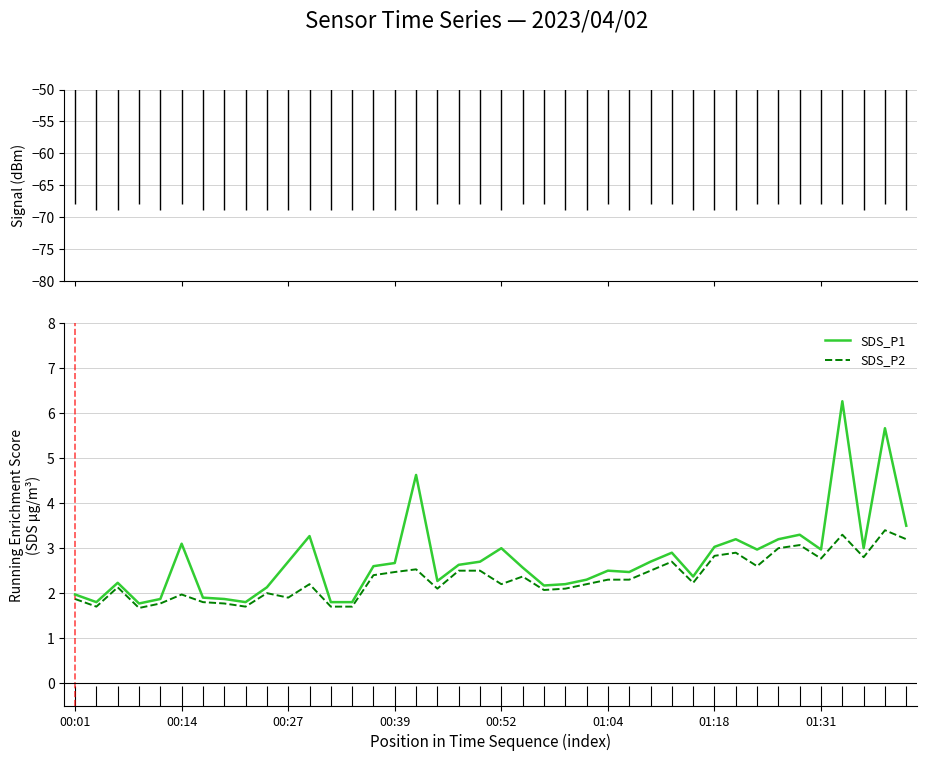

Between 9 and 28, which is larger?

28